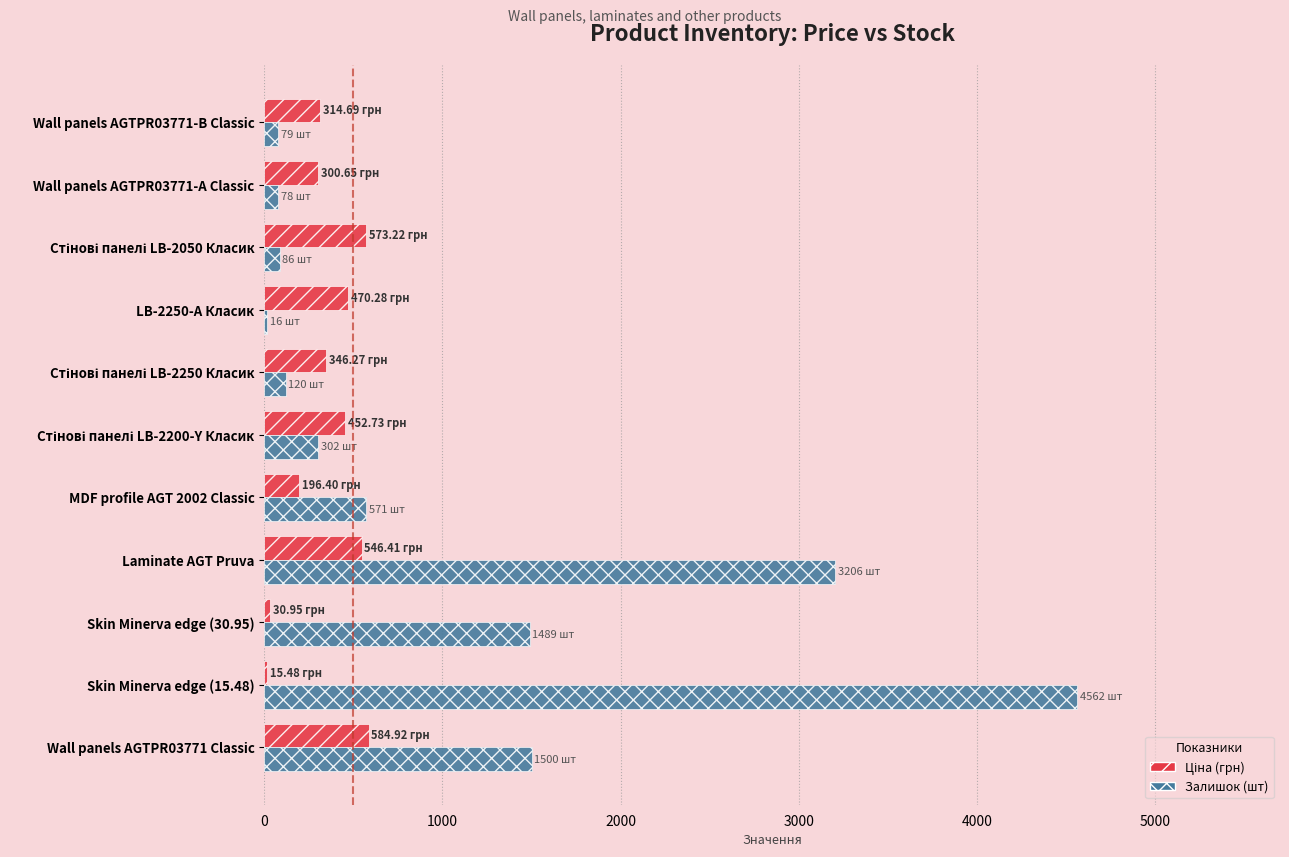

At which category is the sum across all series the highest?

Skin Minerva edge (15.48)